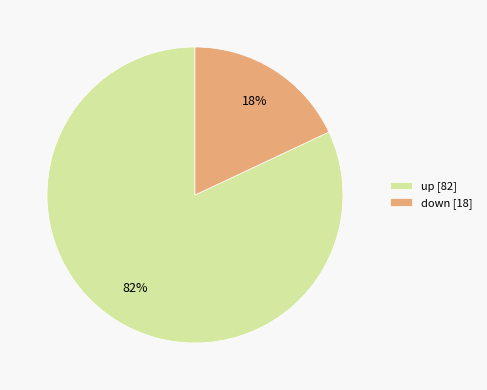

To the nearest percent, what is the combined percentage of up and down?

100%